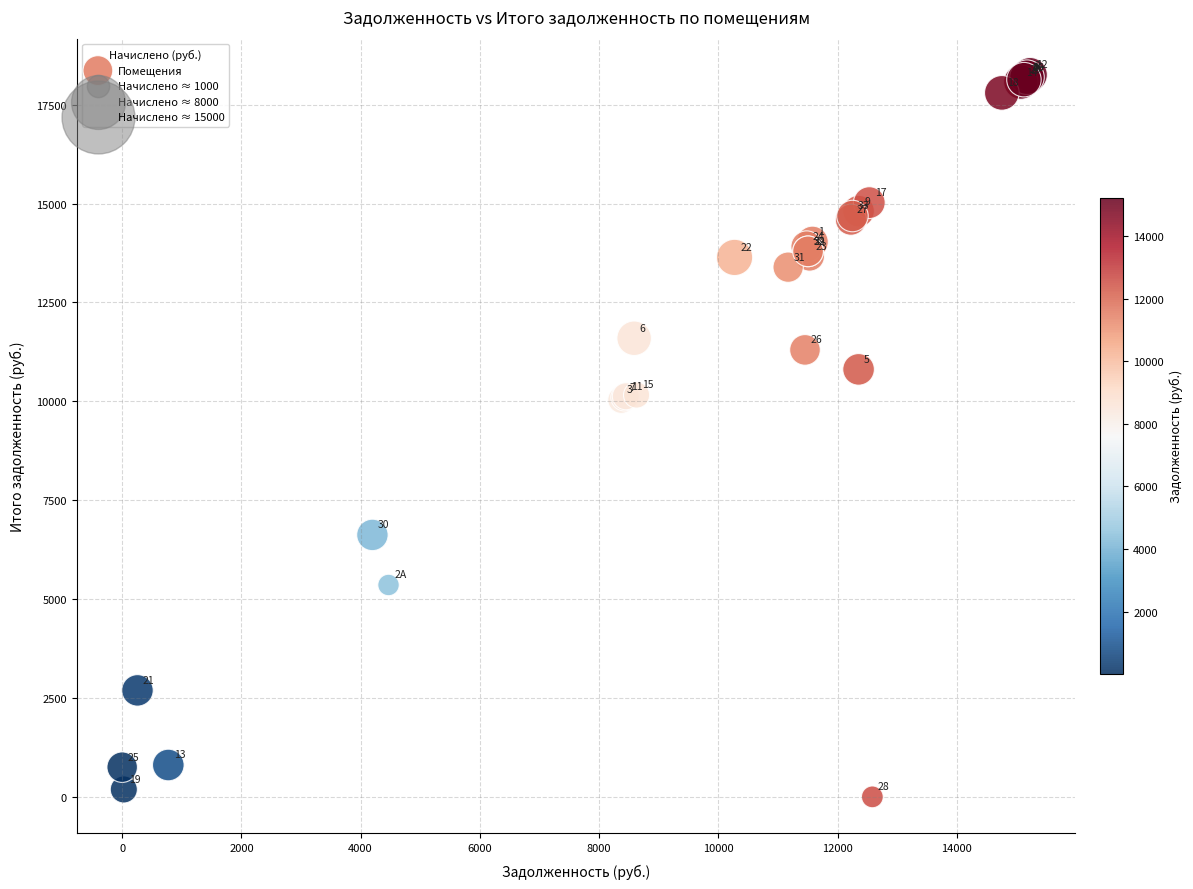

What Y value in the scatter plot is closest to 9127?

10035.2